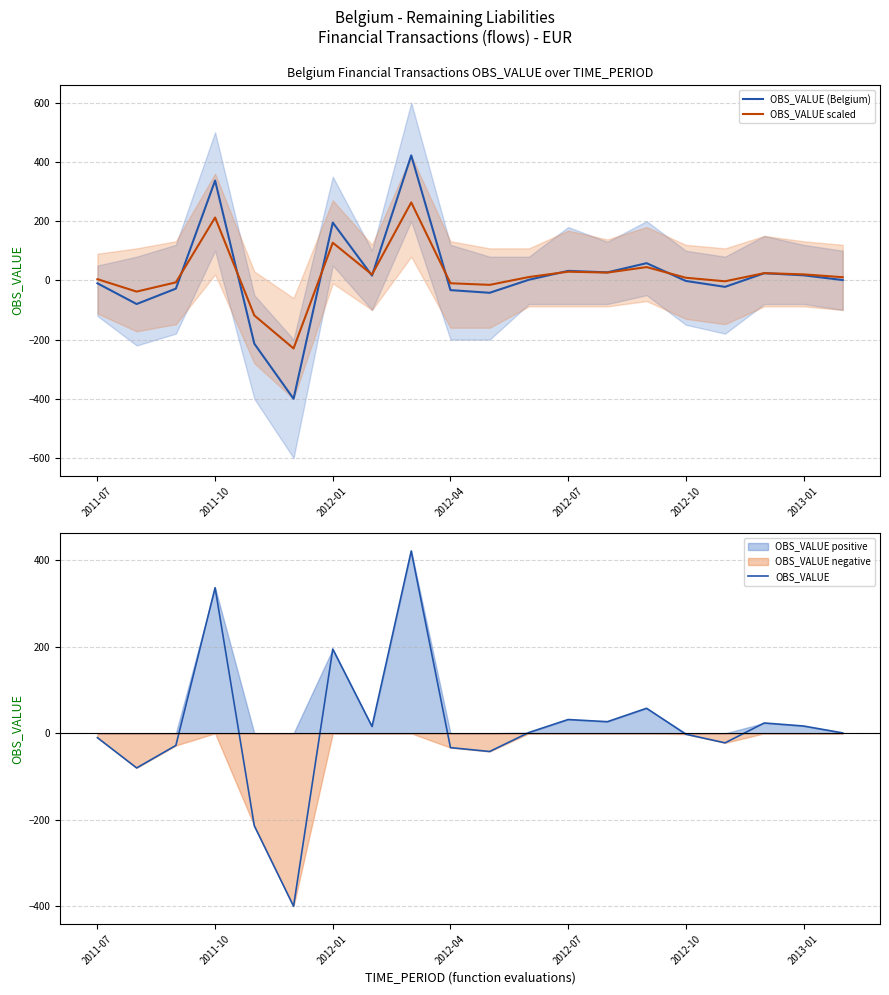

What is the lowest value of the OBS_VALUE scaled series?

-230.0